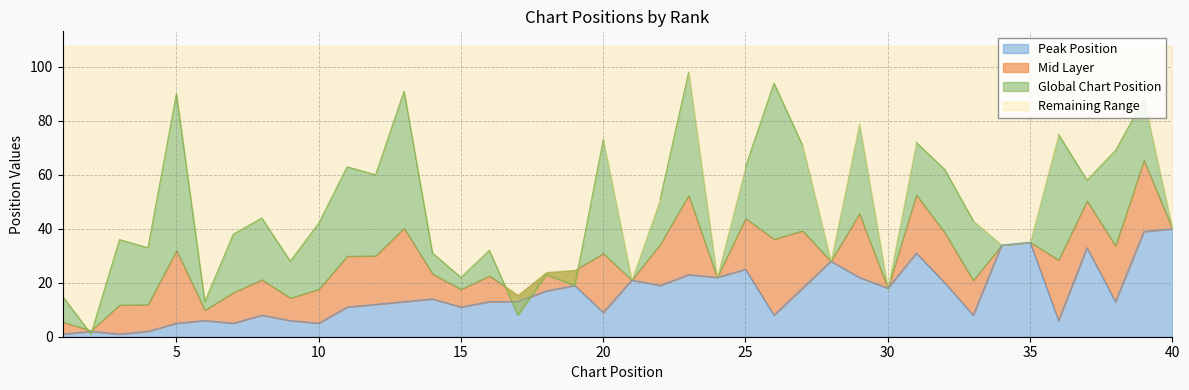

Rank the categories by value from highest to lowest.

40, 39, 35, 34, 37, 31, 28, 25, 23, 24, 29, 21, 32, 19, 22, 27, 30, 18, 14, 13, 16, 17, 38, 12, 11, 15, 20, 8, 26, 33, 6, 9, 36, 5, 7, 10, 2, 4, 1, 3